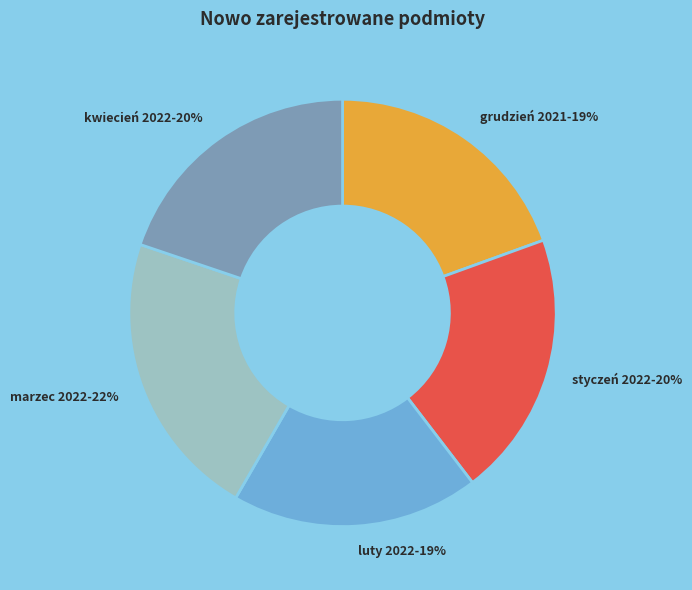

Is there any slice that represents more than half of the pie?

No